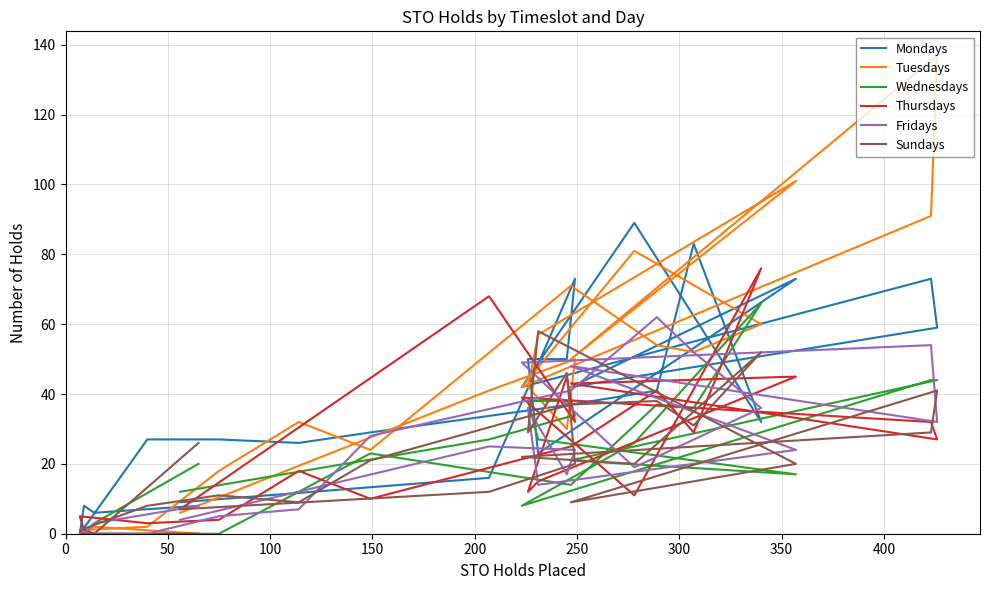

At how many categories does at least one series exceed 108?

1